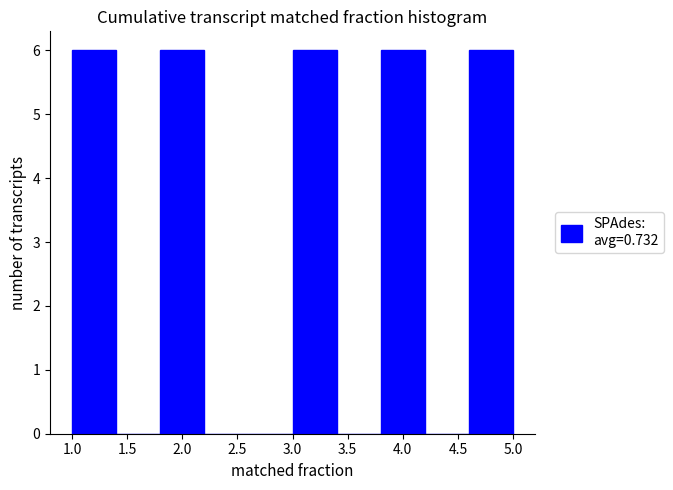

Reading left to right, transcribe this chart: for each bar, give the range it covers on the x-axis and its height. The values are not printed on the chart, so give them approximately, as read against the axis.

1.0 to 1.4: 6
1.4 to 1.8: 0
1.8 to 2.2: 6
2.2 to 2.6: 0
2.6 to 3.0: 0
3.0 to 3.4: 6
3.4 to 3.8: 0
3.8 to 4.2: 6
4.2 to 4.6: 0
4.6 to 5.0: 6